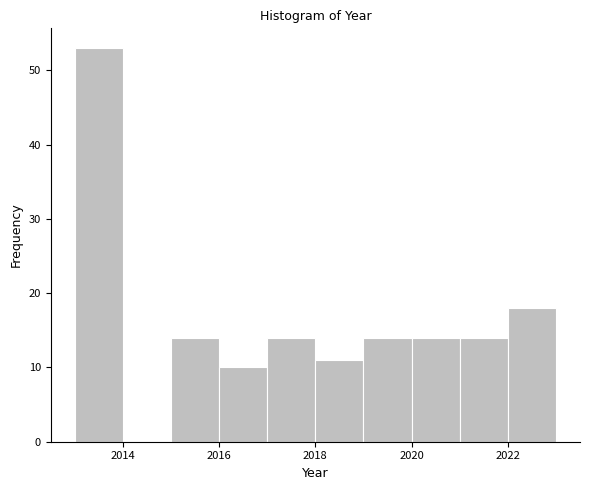

Reading left to right, transcribe this chart: for each bar, give the range it covers on the x-axis and its height. The values are not printed on the chart, so give them approximately, as read against the axis.

2013 to 2014: 53
2014 to 2015: 0
2015 to 2016: 14
2016 to 2017: 10
2017 to 2018: 14
2018 to 2019: 11
2019 to 2020: 14
2020 to 2021: 14
2021 to 2022: 14
2022 to 2023: 18